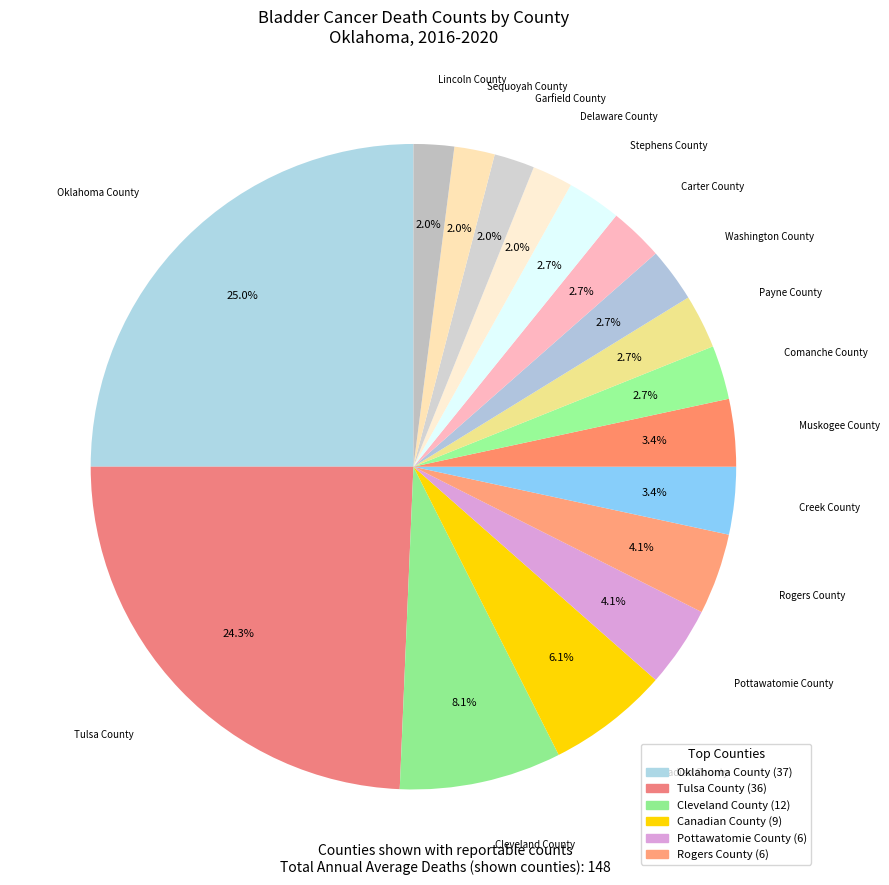

Rank the categories by value from highest to lowest.

Oklahoma County, Tulsa County, Cleveland County, Canadian County, Pottawatomie County, Rogers County, Creek County, Muskogee County, Comanche County, Payne County, Washington County, Carter County, Stephens County, Delaware County, Garfield County, Sequoyah County, Lincoln County